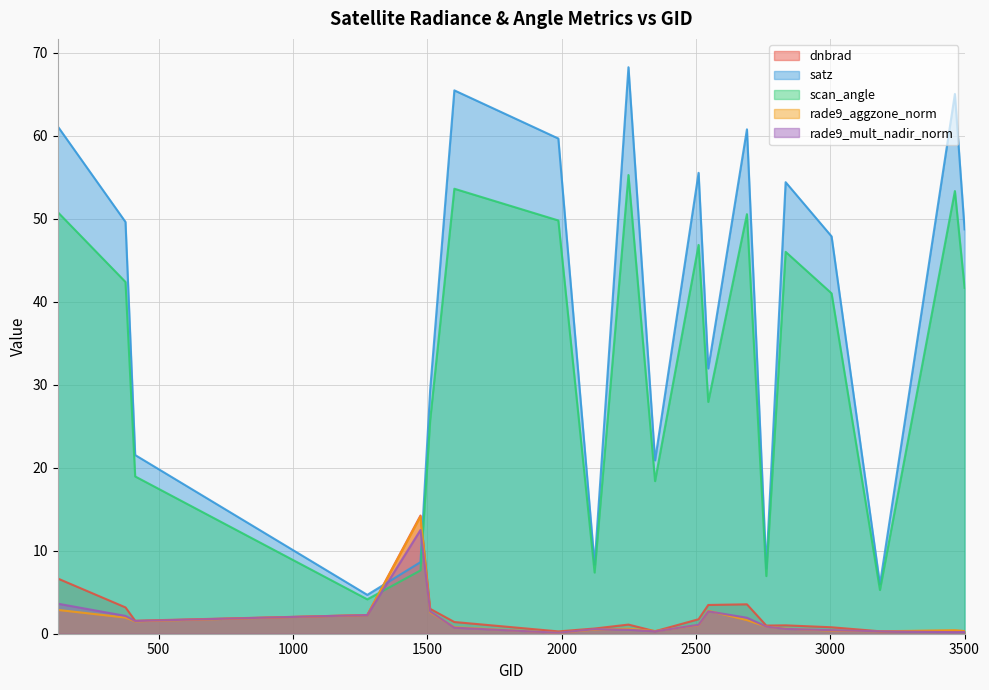

True or false: dnbrad has a value of 0.3 at 2249.

False